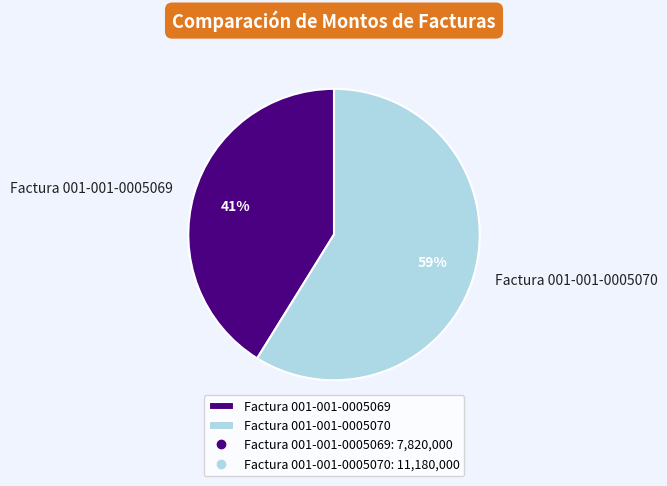

Which category accounts for the majority?

Factura 001-001-0005070